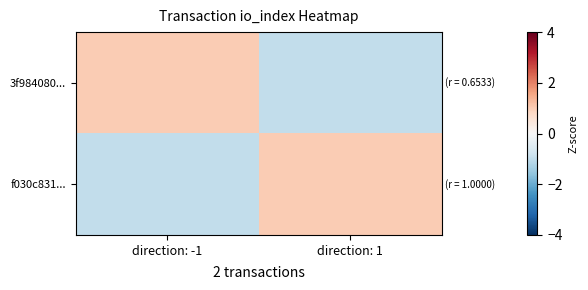

Reading left to right, what are all the values shown in this chart?

3f984080...: direction: -1=1	direction: 1=-1
f030c831...: direction: -1=-1	direction: 1=1